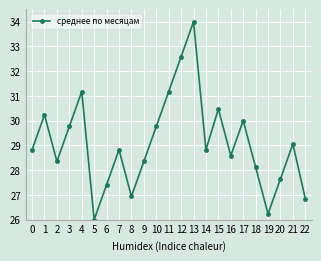

What is the average value?

29.1